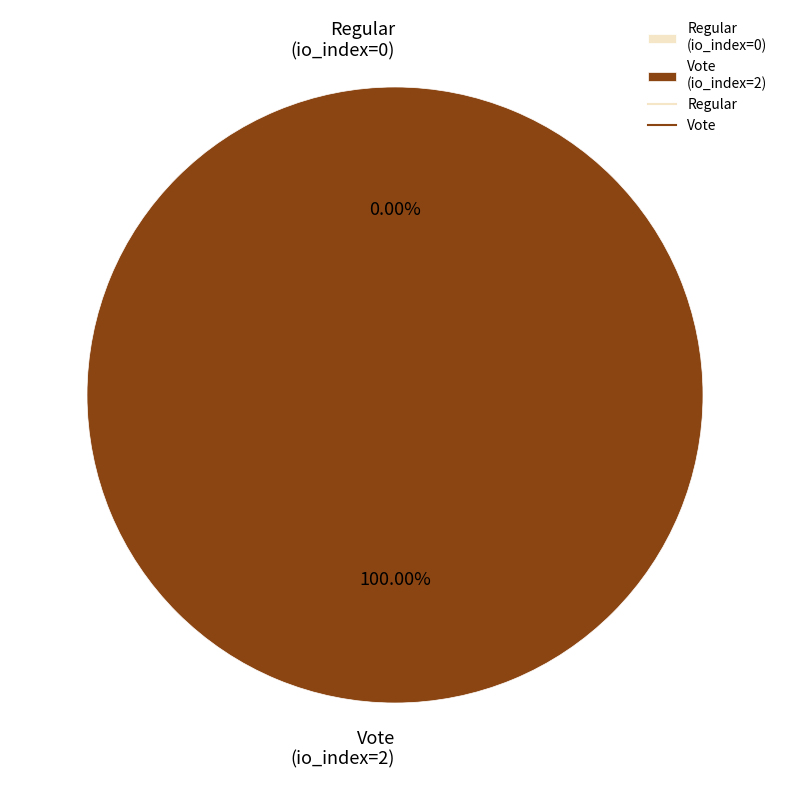

To the nearest percent, what is the difference between the largest and smallest slice percentages?

100%